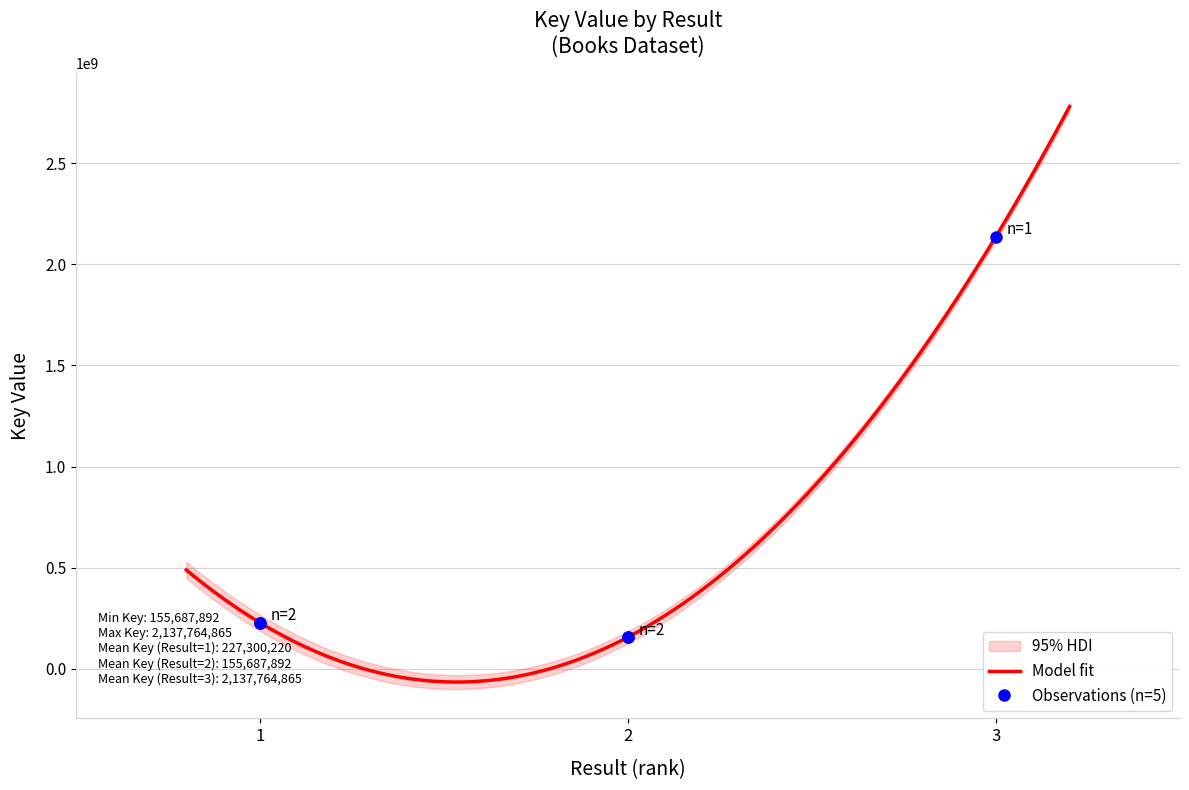

Is it true that the value at 2 is 69542180?

False